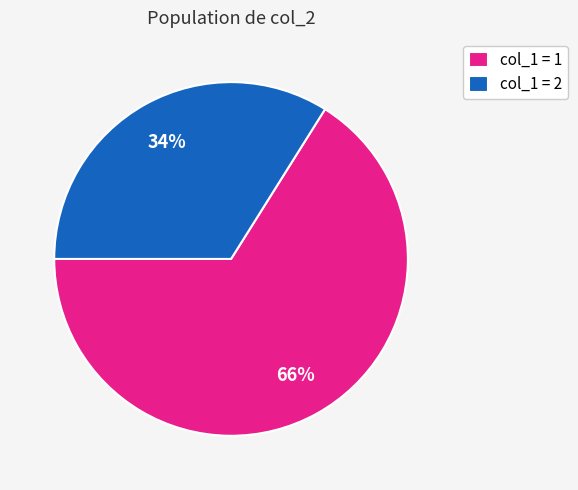

To the nearest percent, what portion does col_1 = 1 represent?

66%